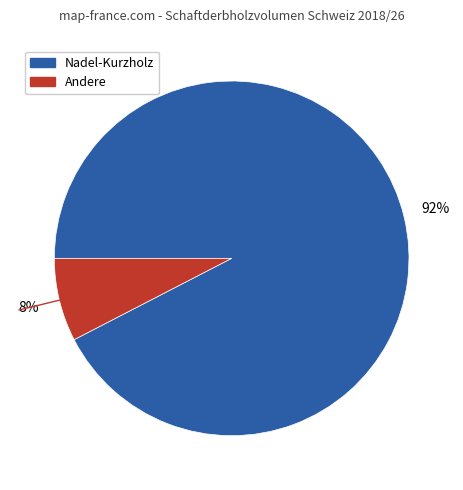

To the nearest percent, what is the average slice percentage?

50%